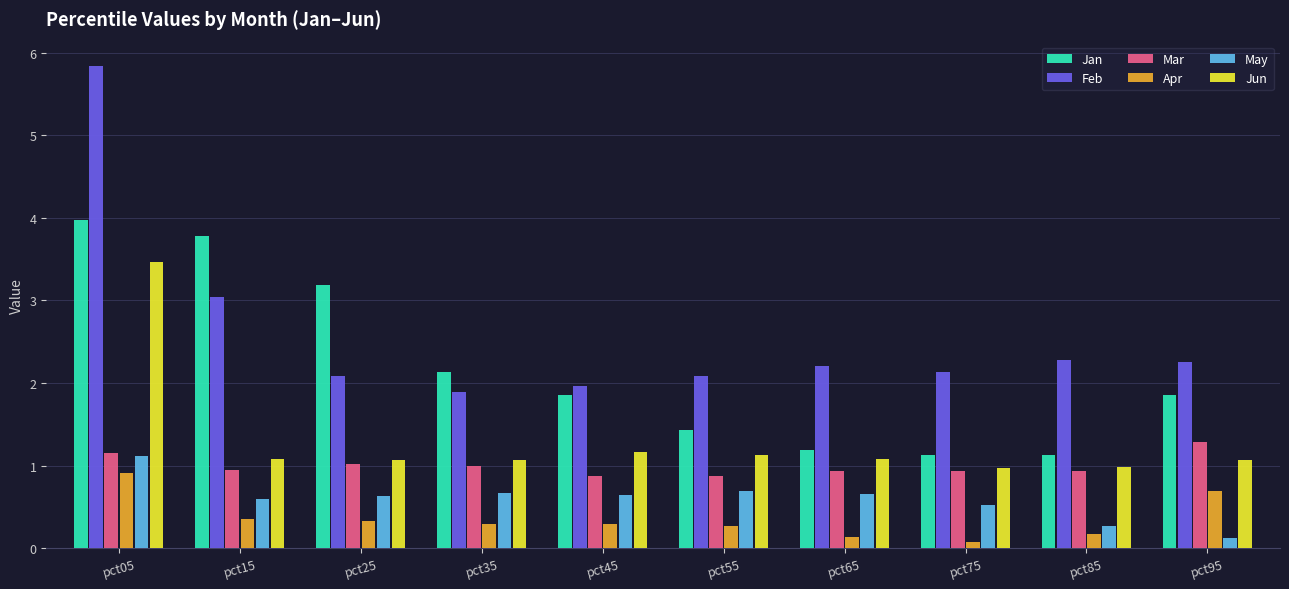

How many series are shown in this chart?

6